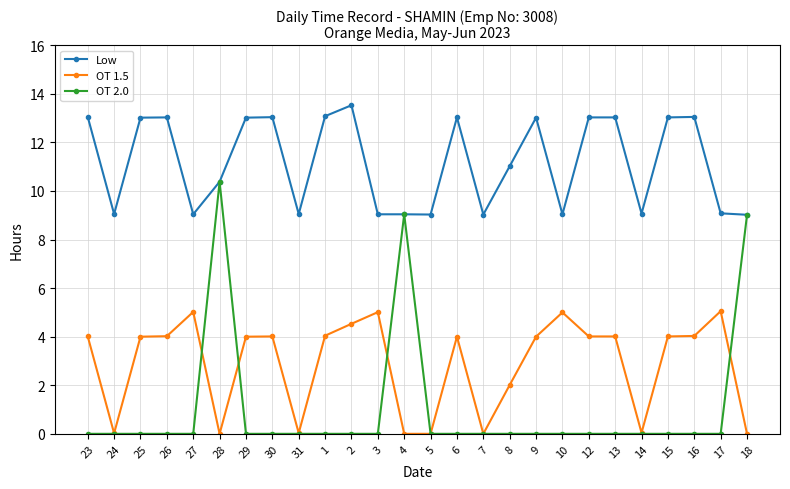

What is the label of the 18th point from the right?

31